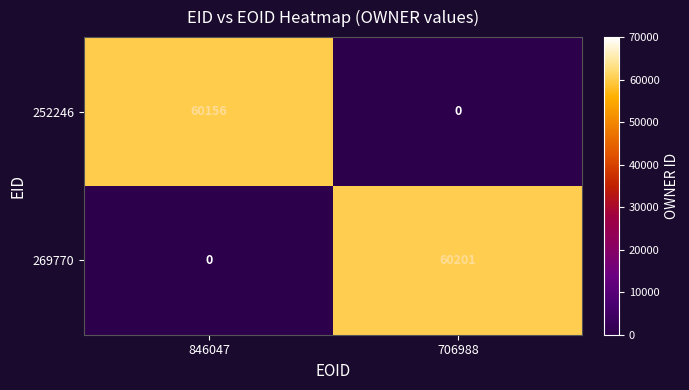

The value of 269770 at 706988 is 13102. True or false?

False